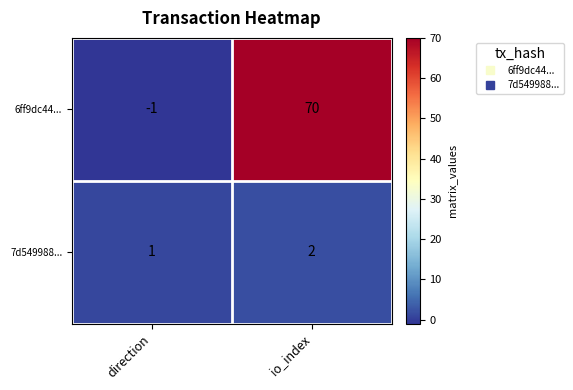

What is the total value across all series at io_index?

72